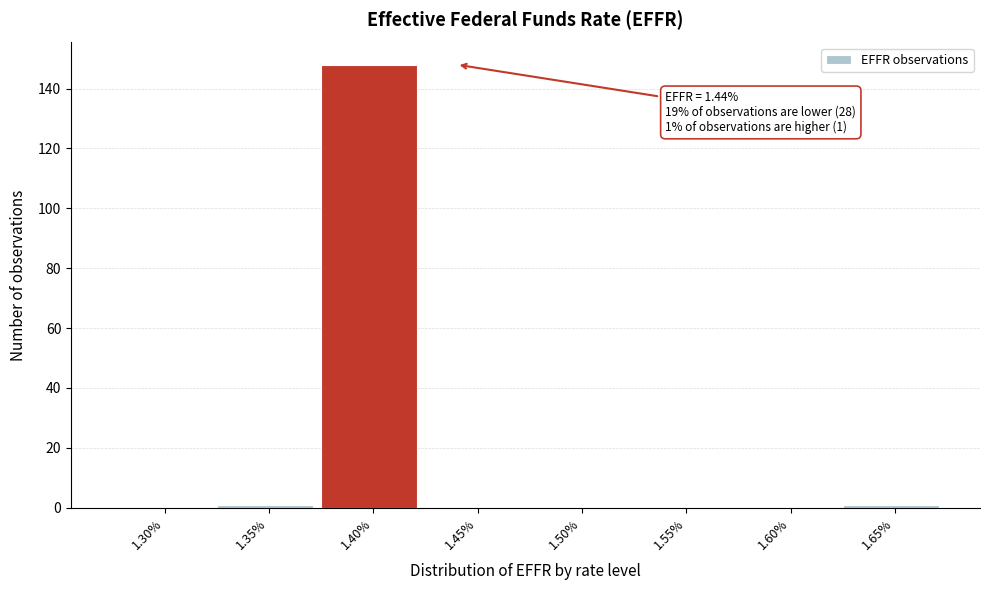

Reading left to right, extract all data points from this chart.

1.30%=0	1.35%=1	1.40%=148	1.45%=0	1.50%=0	1.55%=0	1.60%=0	1.65%=1